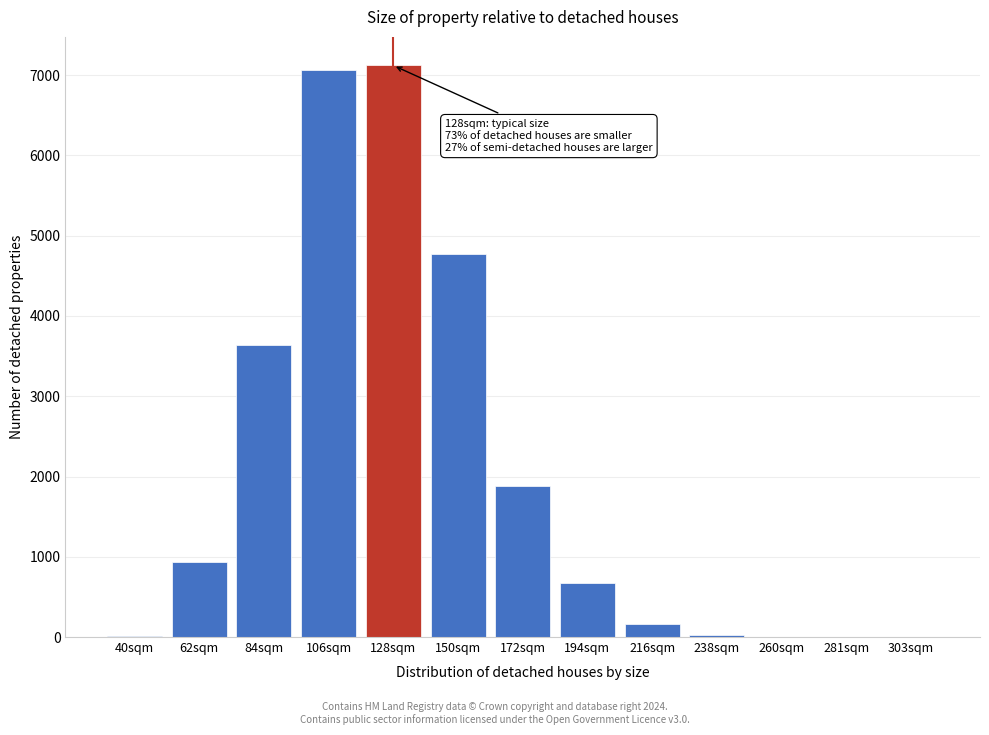

What is the greatest value displayed?

7121.6